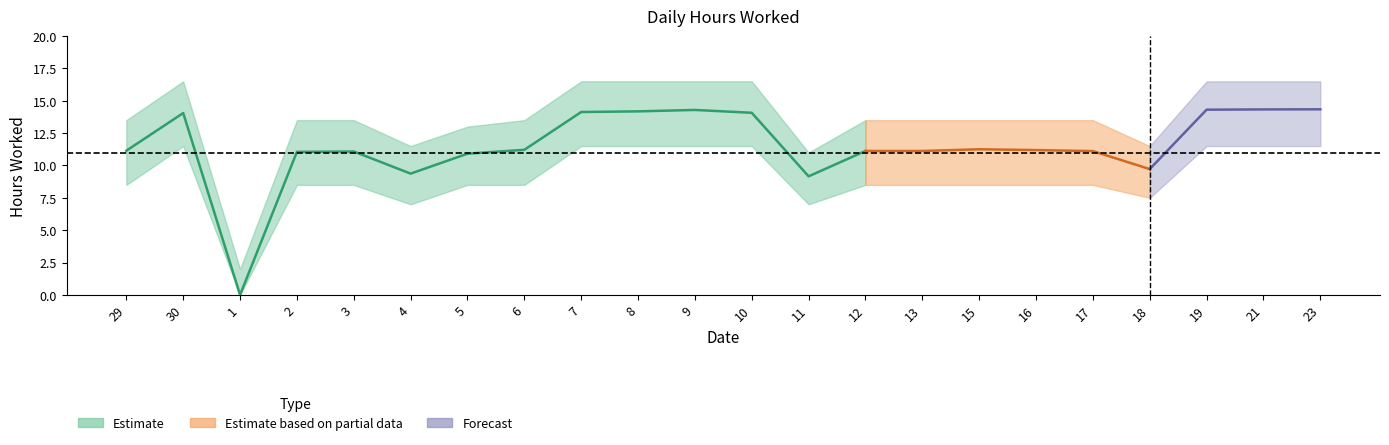

What is the difference between the second highest and second lowest values in the lower series?

4.5